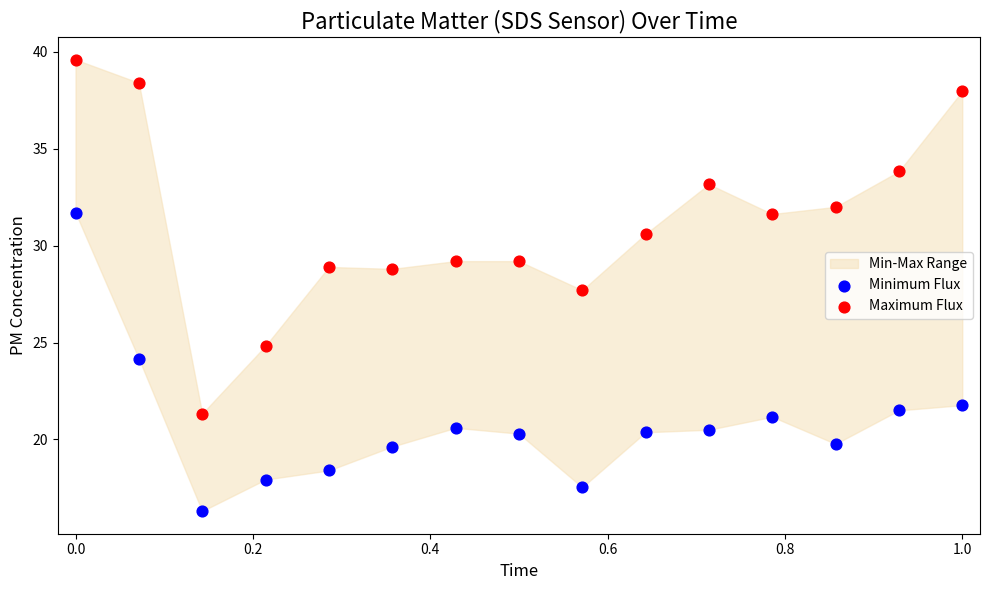

Which series contains the highest Y value?

Maximum Flux